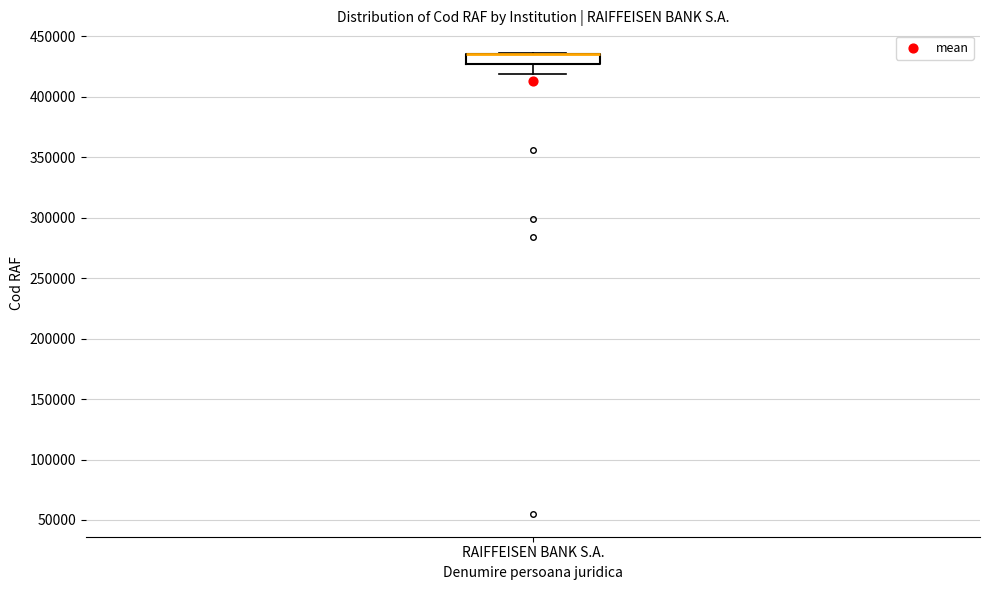

Read this box plot against the y-axis: the position of the median line, the range covered by the box, and the ends of both whiskers. The values are not printed on the chart, so give them approximately, as read against the axis.

median 435000 (drawn on the box's upper edge), box 430000 to 435000, whiskers 420000 to 435000